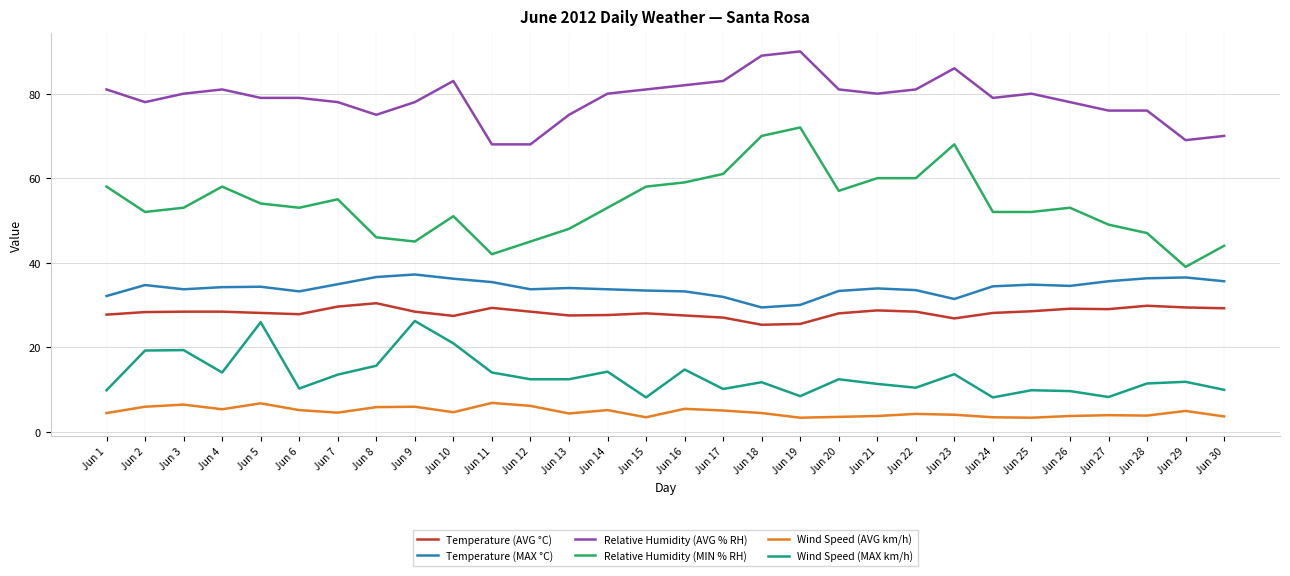

Which series has the largest total across all categories?

Relative Humidity (AVG % RH)